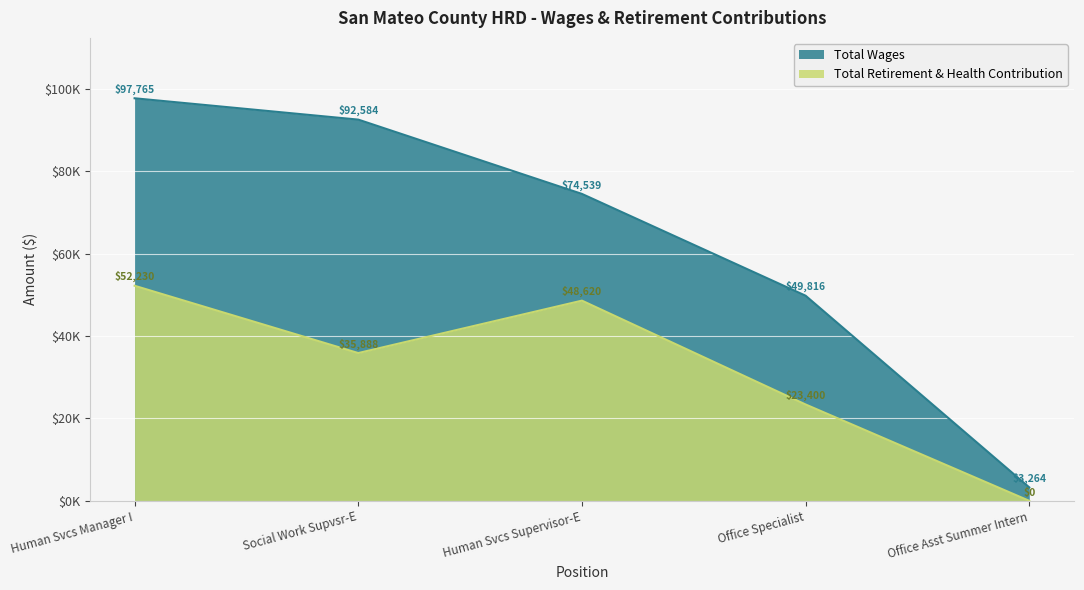

Between Office Asst Summer Intern and Social Work Supvsr-E, which is larger?

Social Work Supvsr-E